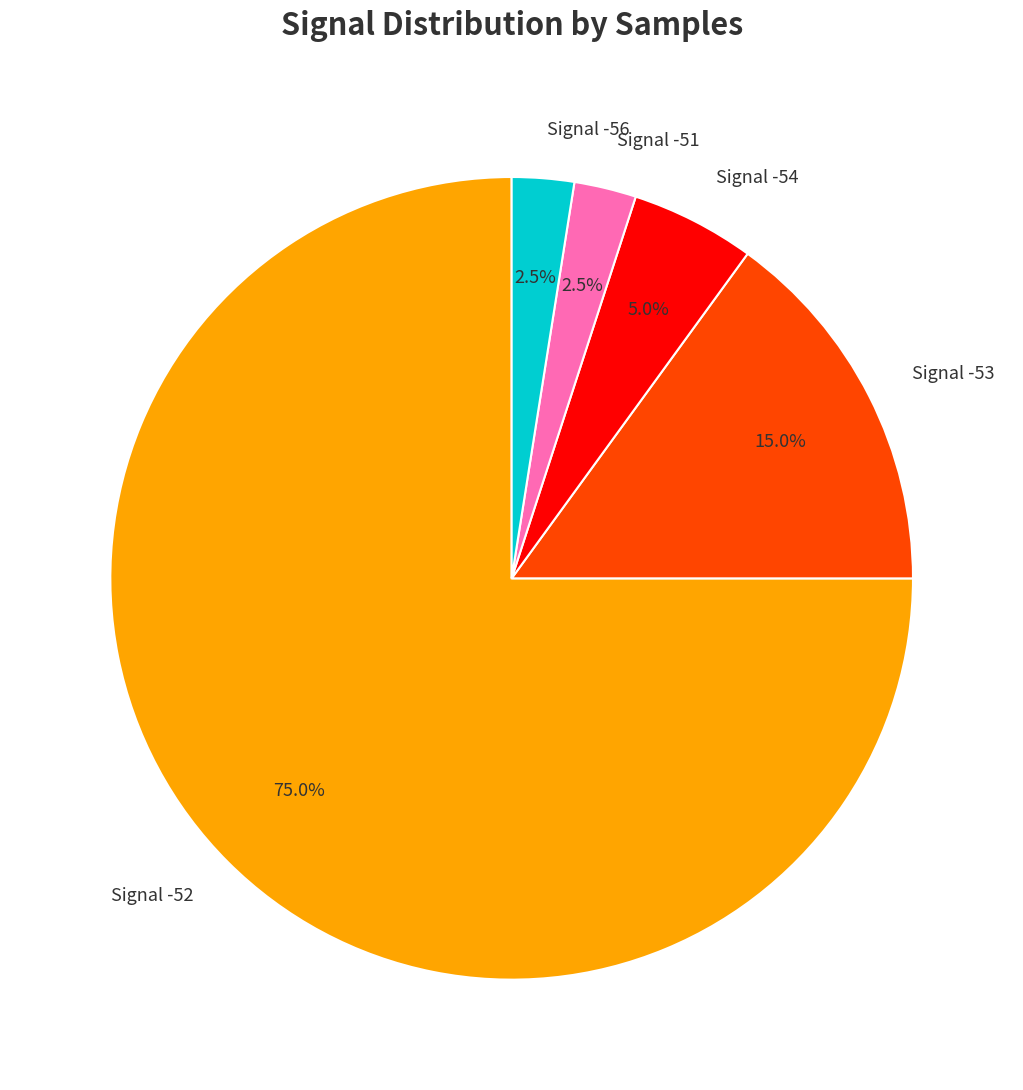

Combined, do Signal -56 and Signal -52 account for over 50%?

Yes